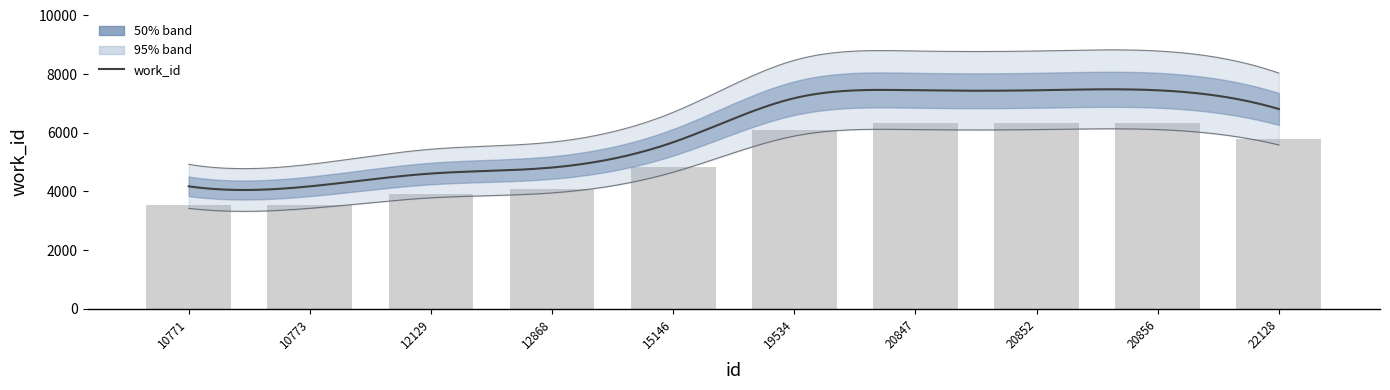

What is the average value?

5080.0